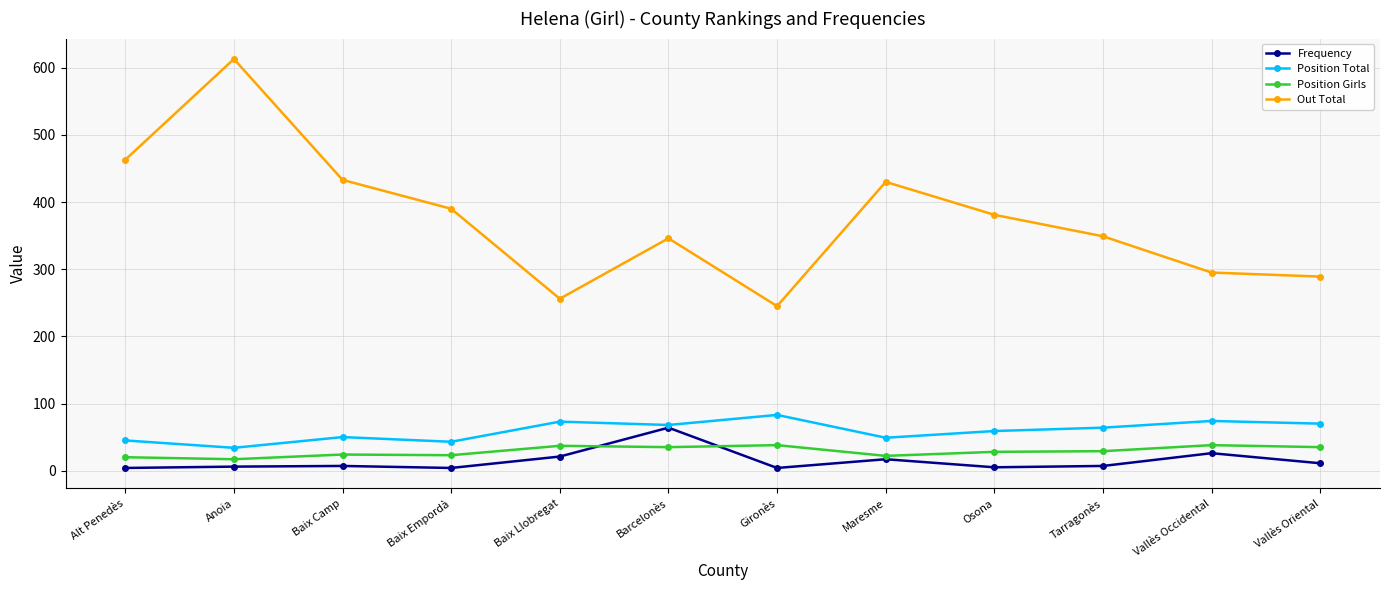

What is the minimum value shown in the chart?

4